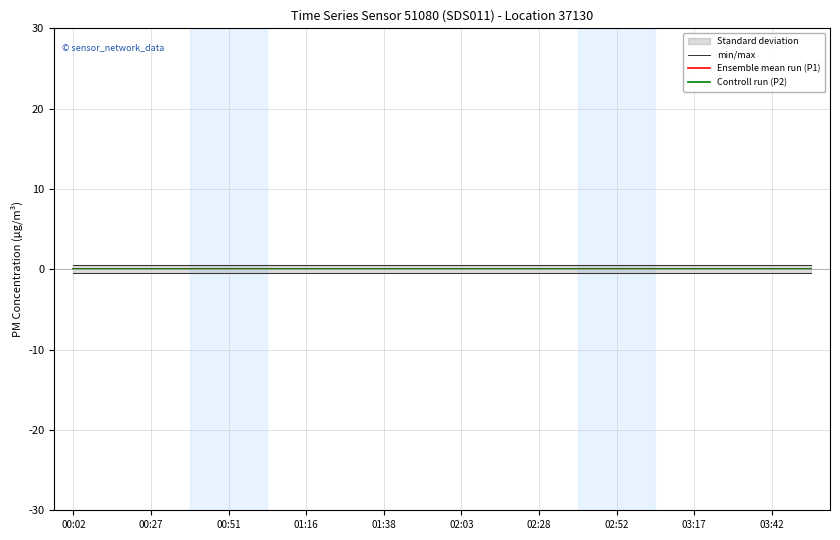

Between 01:38 and 03:17, which series saw the biggest shift?

min/max